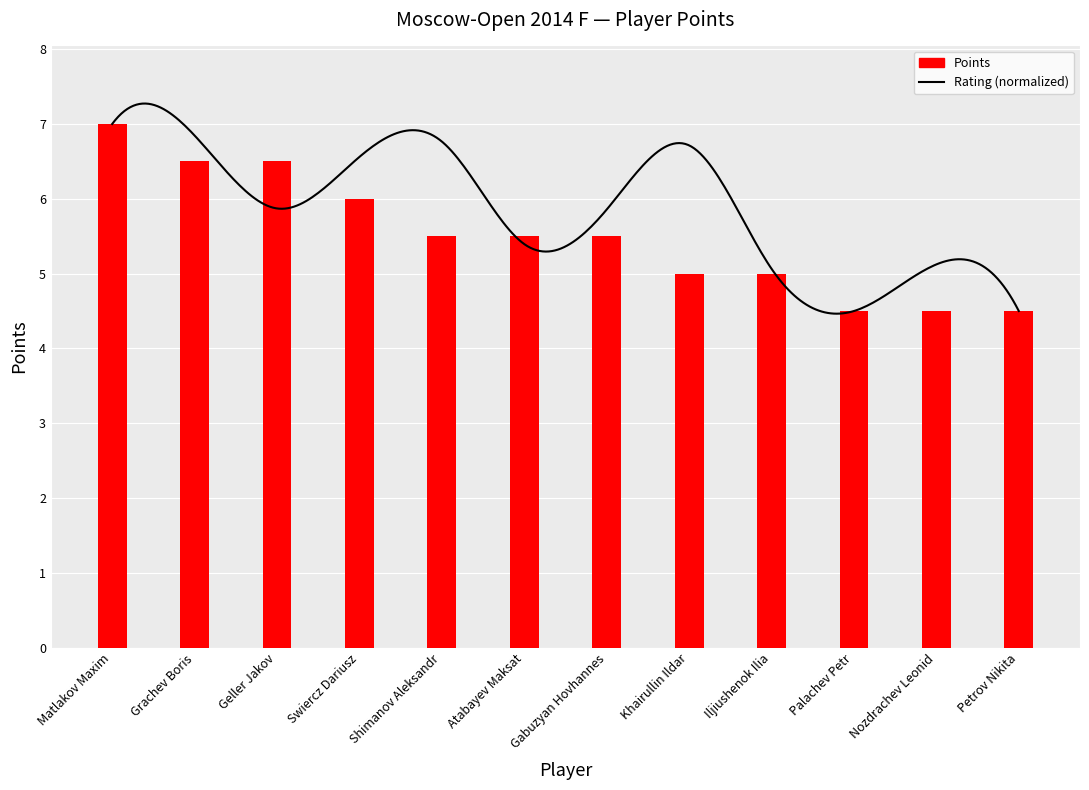

Reading left to right, transcribe all the data shown in this chart.

7.0	6.5	6.5	6.0	5.5	5.5	5.5	5.0	5.0	4.5	4.5	4.5